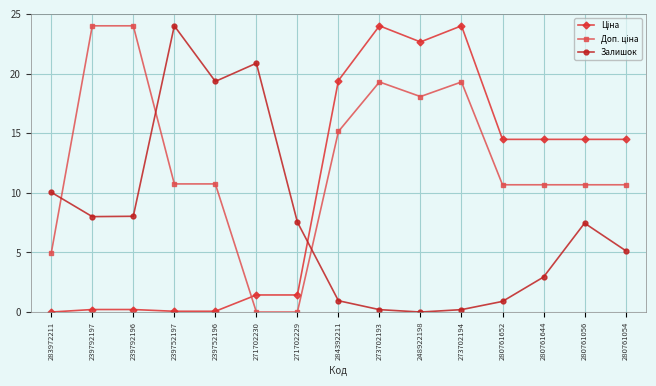

What is the maximum value for Залишок?

24.0